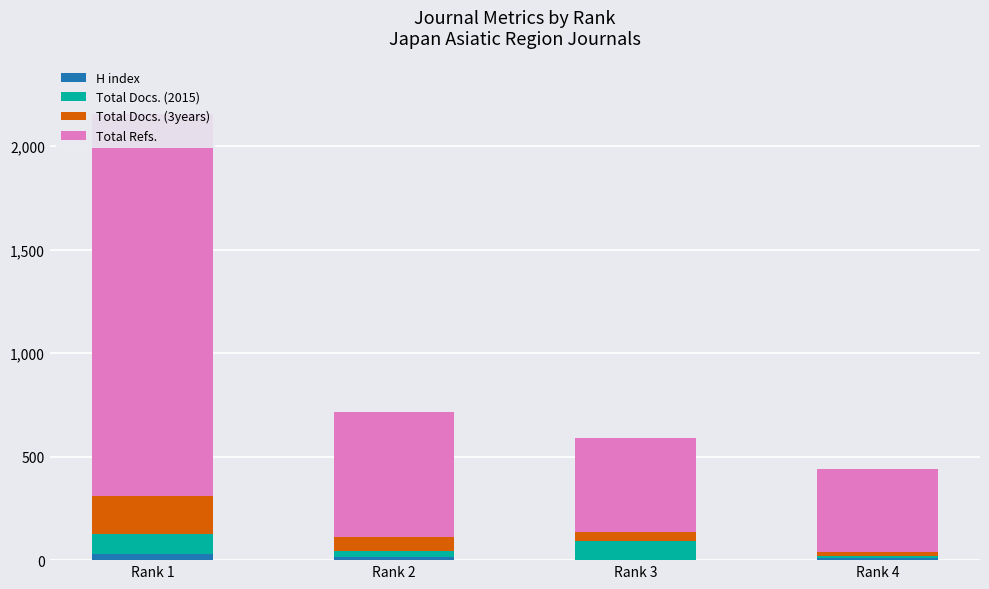

Which series changed the most between Rank 1 and Rank 3?

Total Refs.